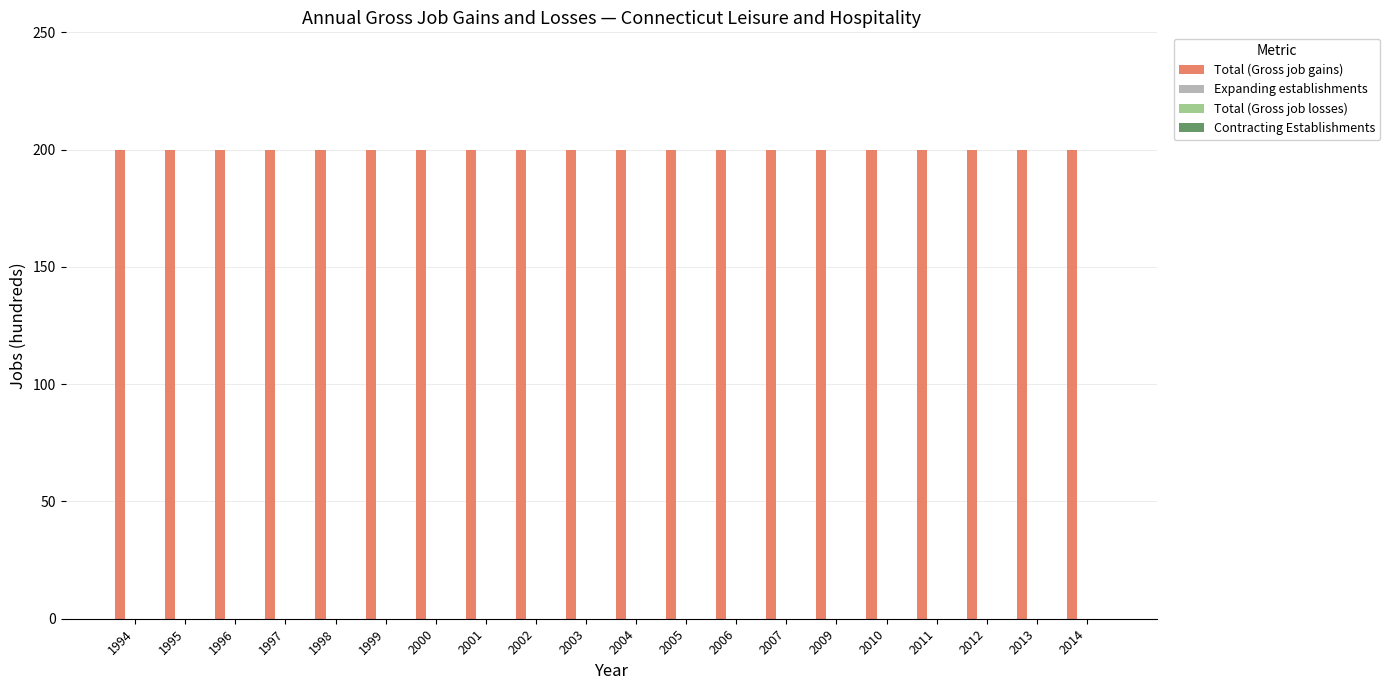

Which has a higher value, 1994 or 2006?

1994